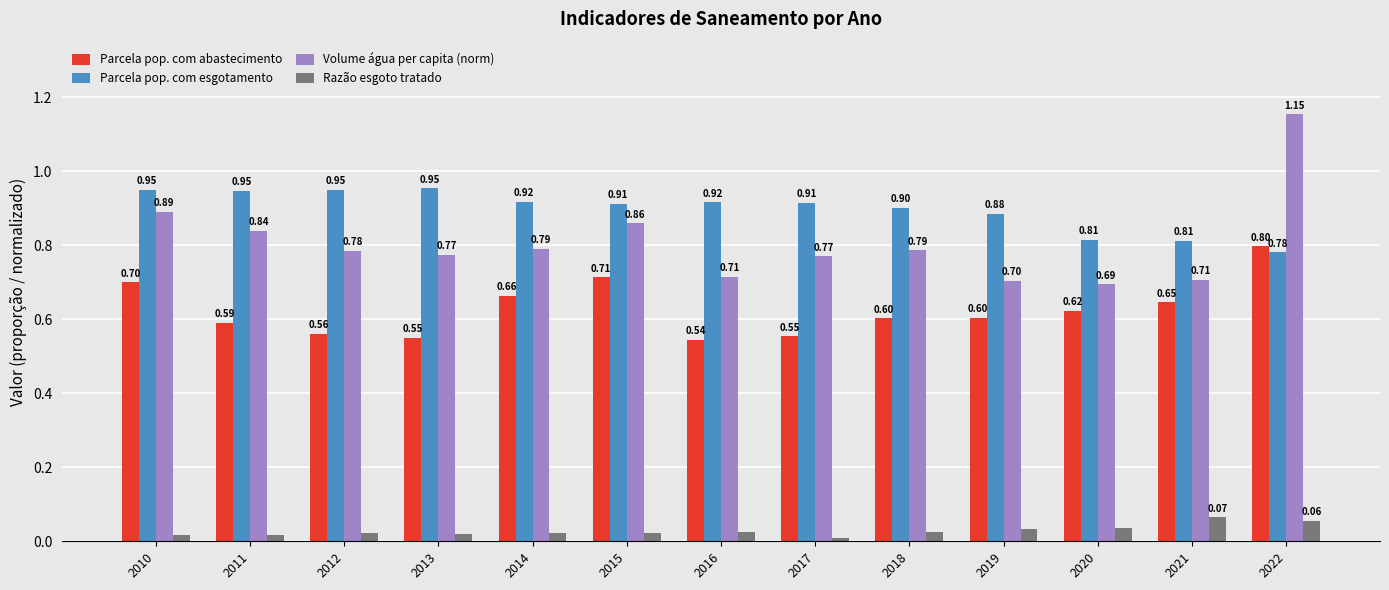

Is it true that Parcela pop. com esgotamento equals 0.9 at 2019?

True